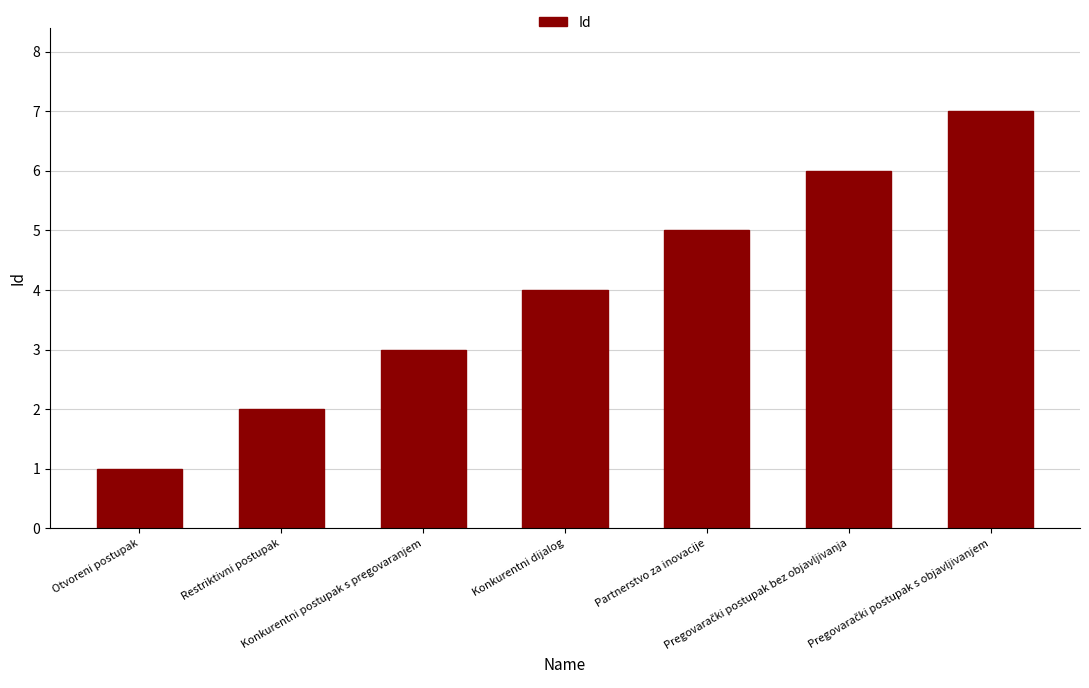

At which category does the chart reach its minimum across all series?

Otvoreni postupak